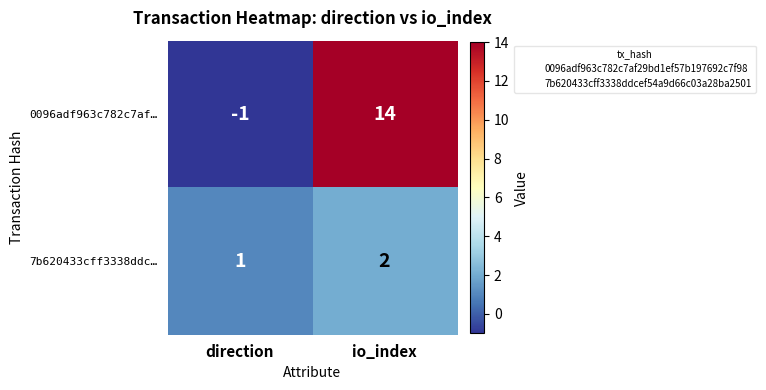

What is the difference between the 0096adf963c782c7af… values at io_index and direction?

15